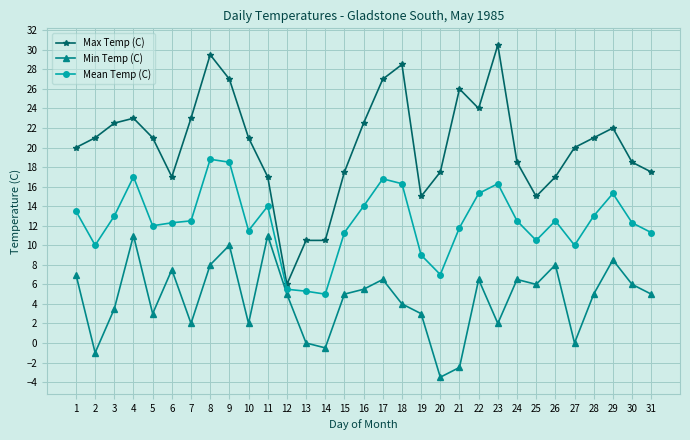

What are all the series names shown in the legend?

Max Temp (C), Min Temp (C), Mean Temp (C)